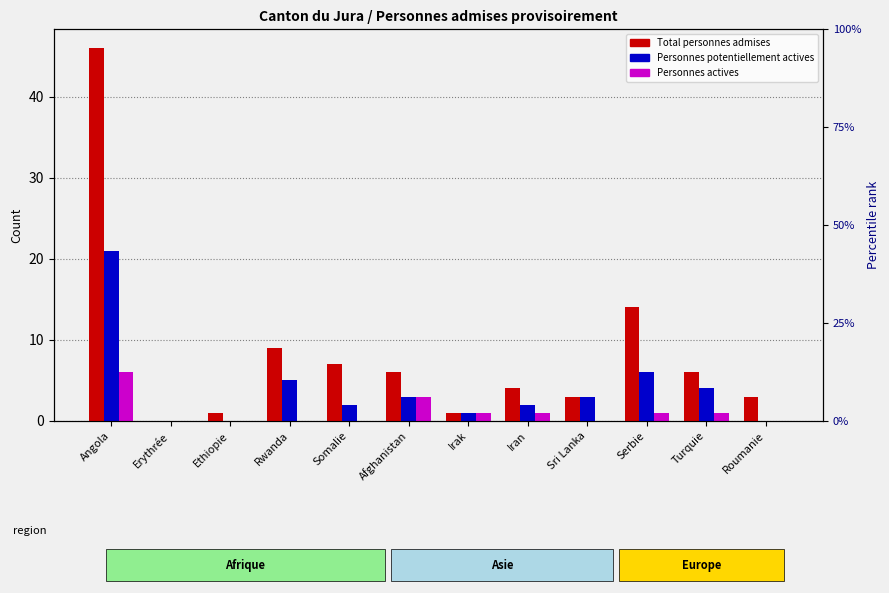

At Somalie, list the series in order from smallest to largest.

Personnes actives, Personnes potentiellement actives, Total personnes admises